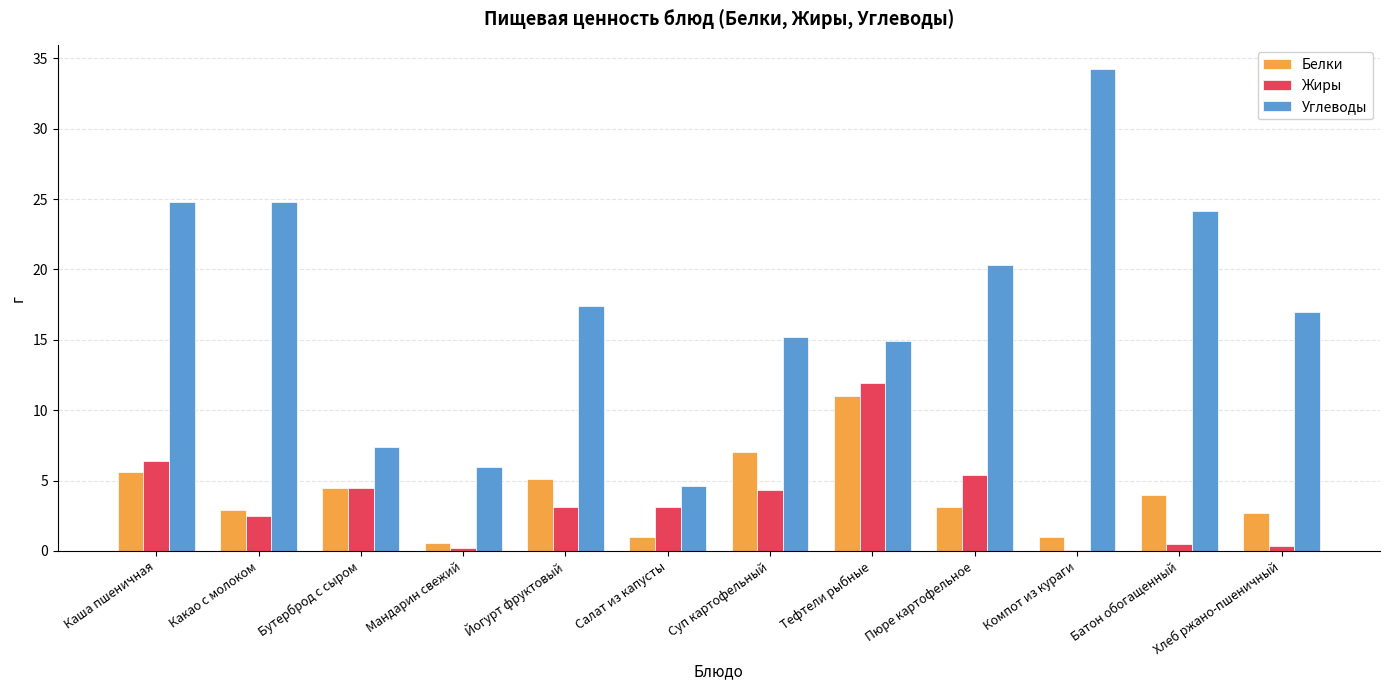

Read the Углеводы value at Тефтели рыбные.

14.9